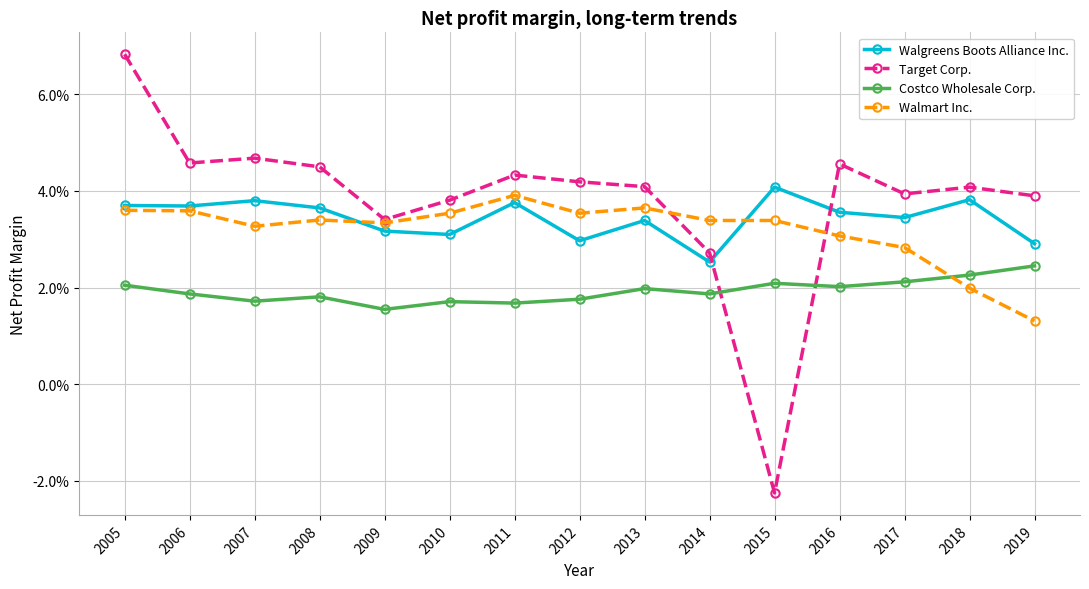

Does the chart have visible grid lines?

Yes